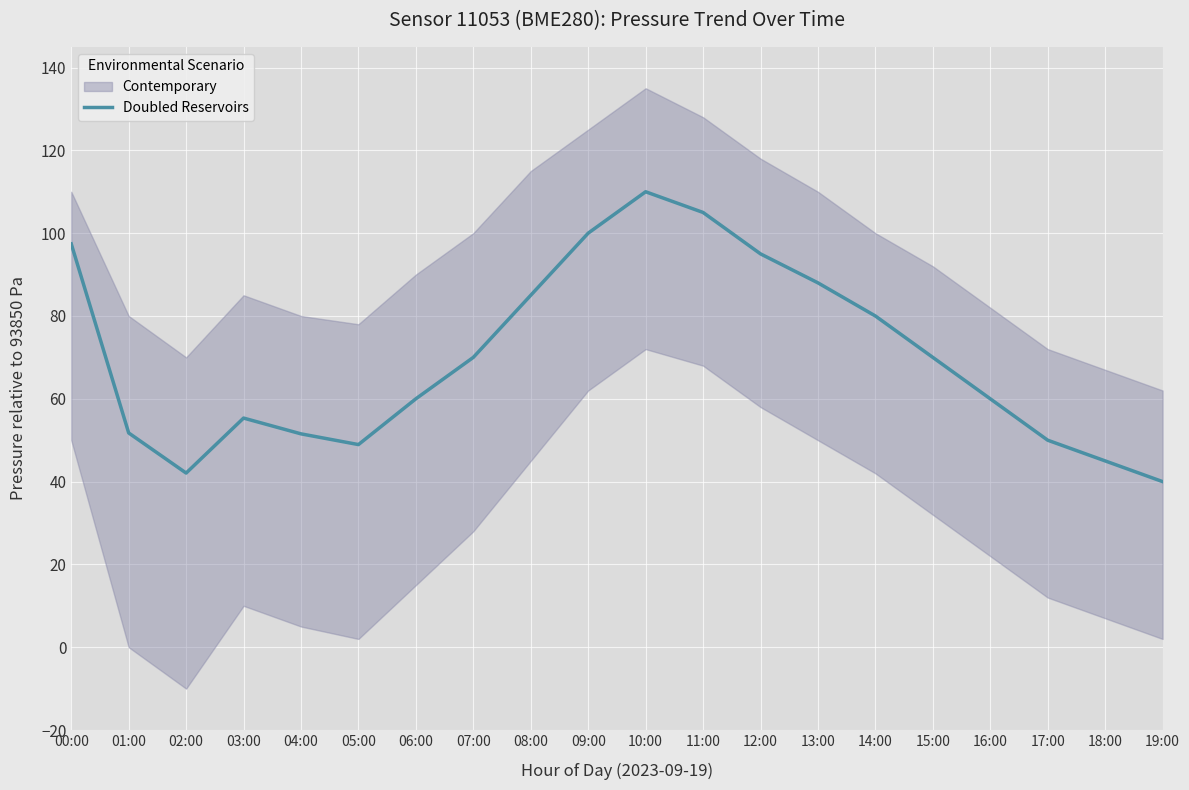

Reading left to right, list all the values displayed in this chart.

00:00=97.4	01:00=51.8	02:00=42.1	03:00=55.3	04:00=51.5	05:00=48.9	06:00=60.0	07:00=70.0	08:00=85.0	09:00=100.0	10:00=110.0	11:00=105.0	12:00=95.0	13:00=88.0	14:00=80.0	15:00=70.0	16:00=60.0	17:00=50.0	18:00=45.0	19:00=40.0